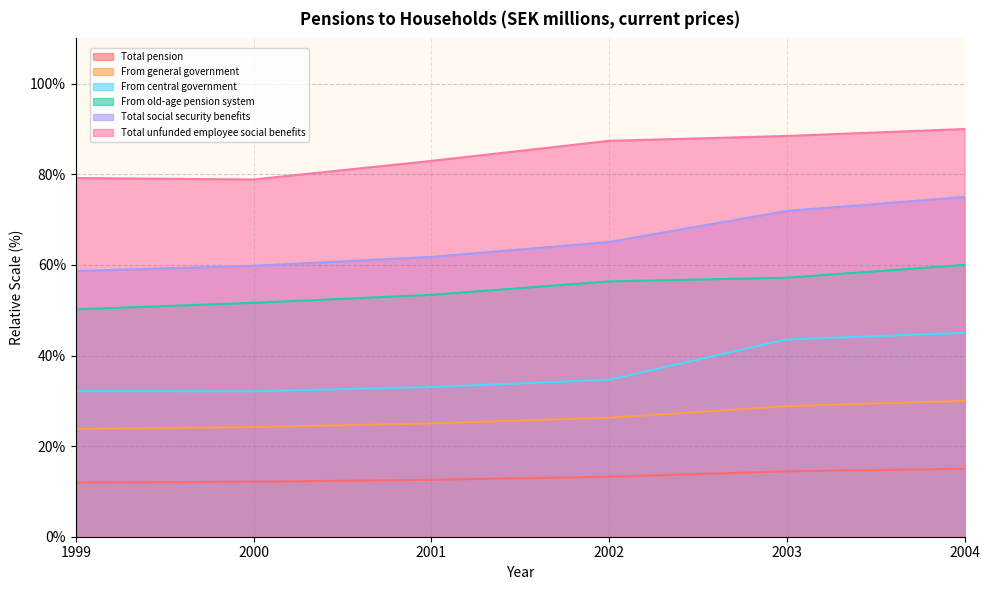

Between 1999 and 2001, which series saw the biggest shift?

Total unfunded employee social benefits